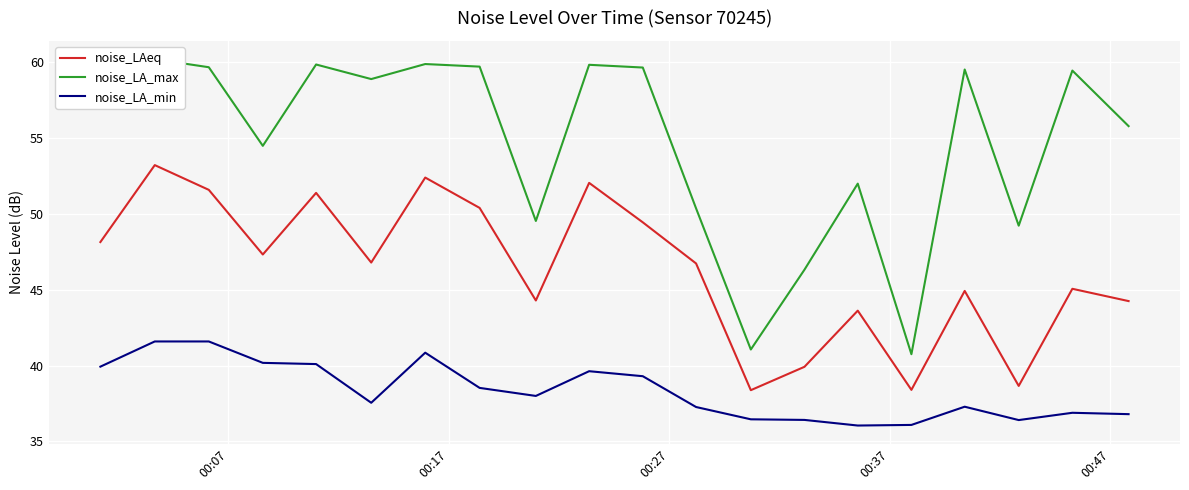

What is the value of the noise_LA_max point at the 19th from the left?

59.4